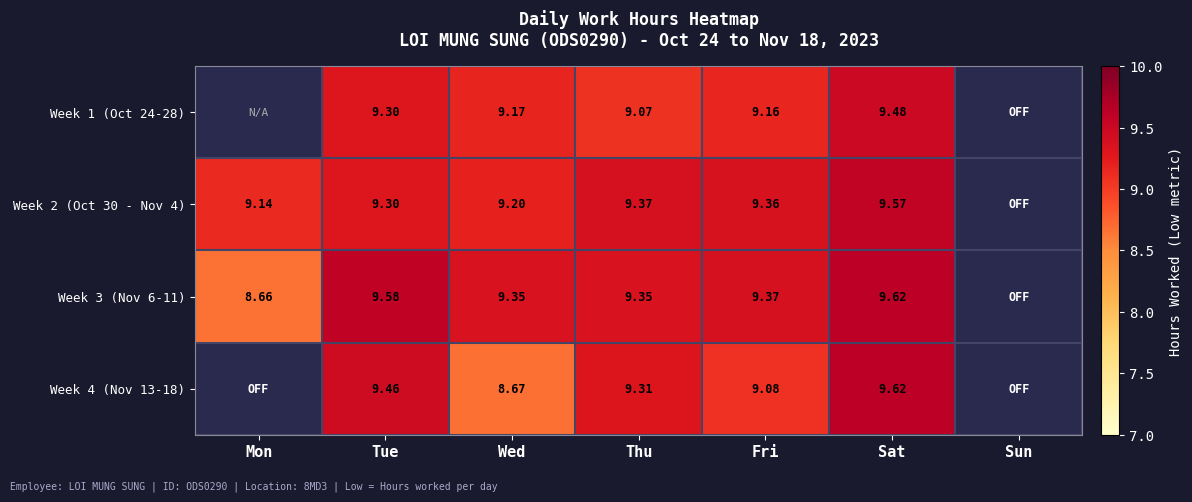

Which series has the widest spread of values?

Week 3 (Nov 6-11)